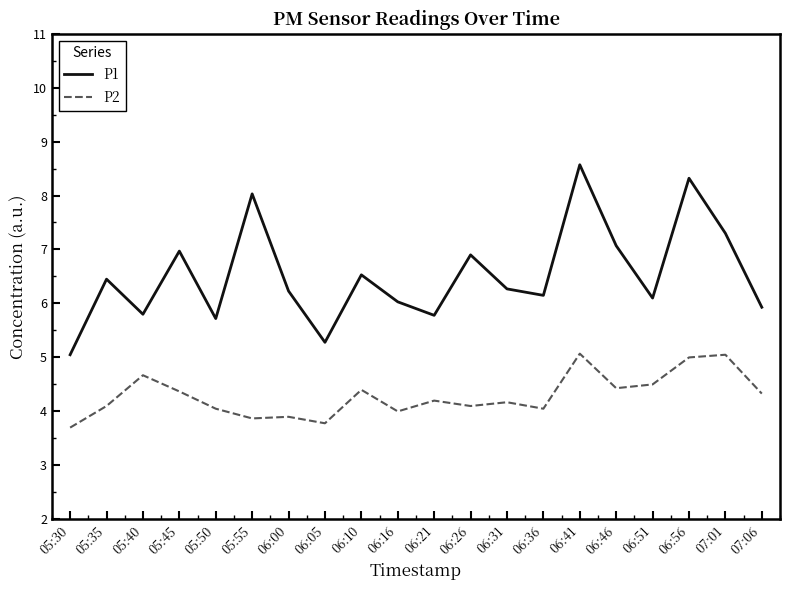

What is the total value across all series at 06:16?

10.0